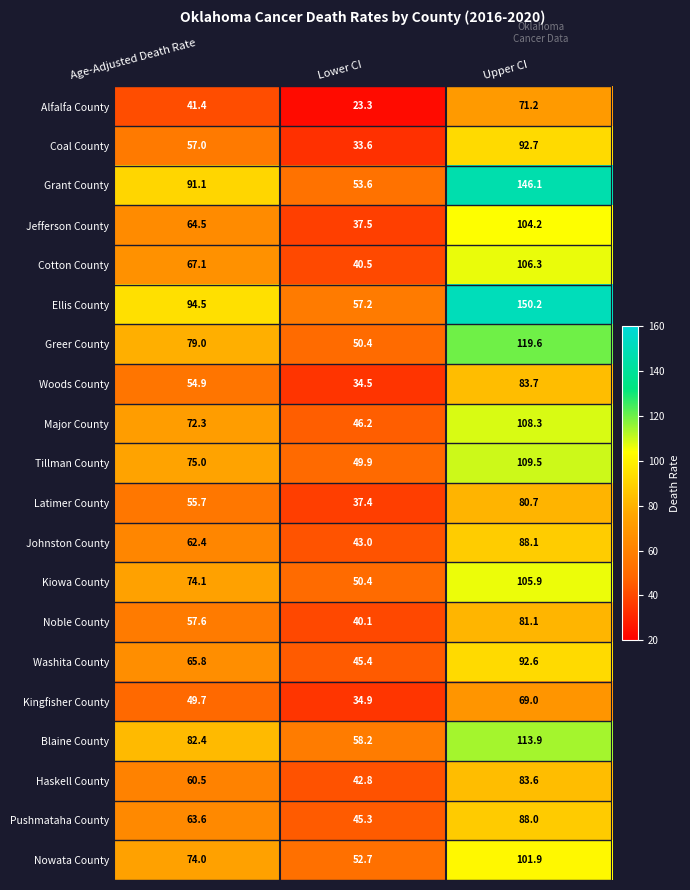

At how many categories does at least one series exceed 58?

3